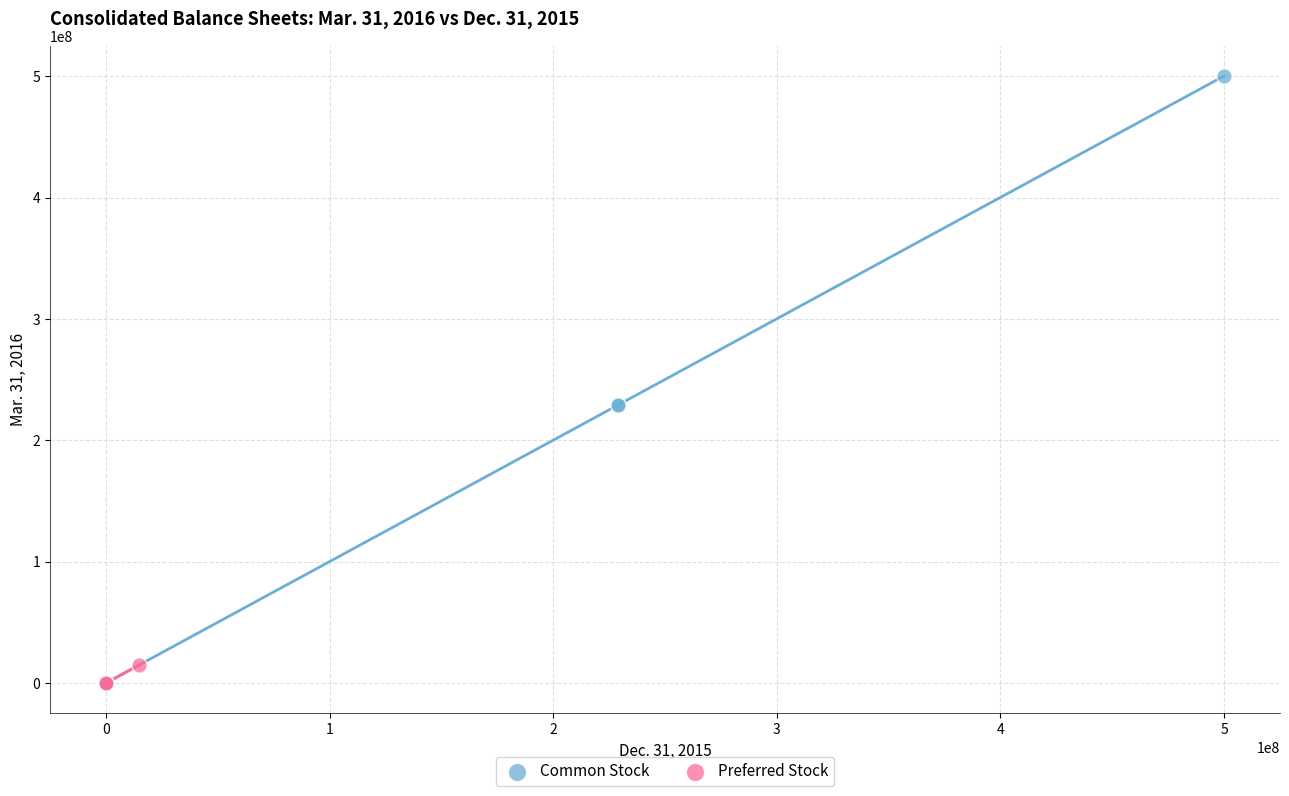

Which series reaches the maximum Y coordinate?

Common Stock